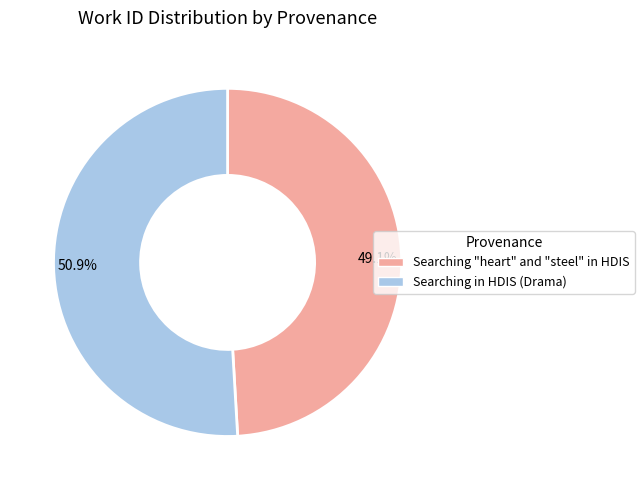

Rank the categories by value from highest to lowest.

50.9%, 49.1%